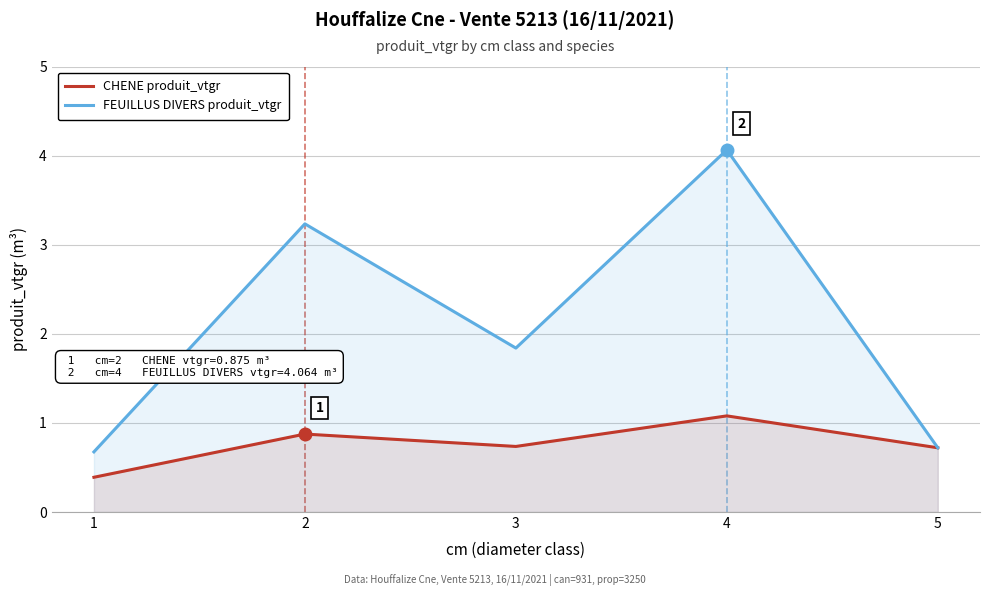

List the series in order of their peak value, lowest first.

CHENE produit_vtgr, FEUILLUS DIVERS produit_vtgr